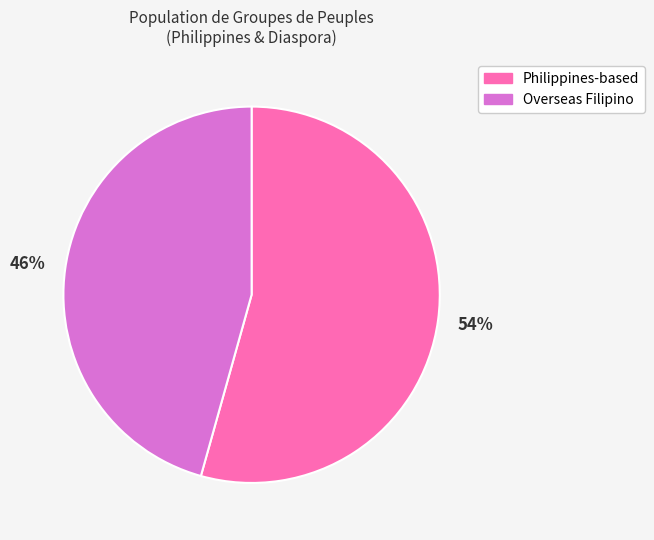

Is there any slice that represents more than half of the pie?

Yes